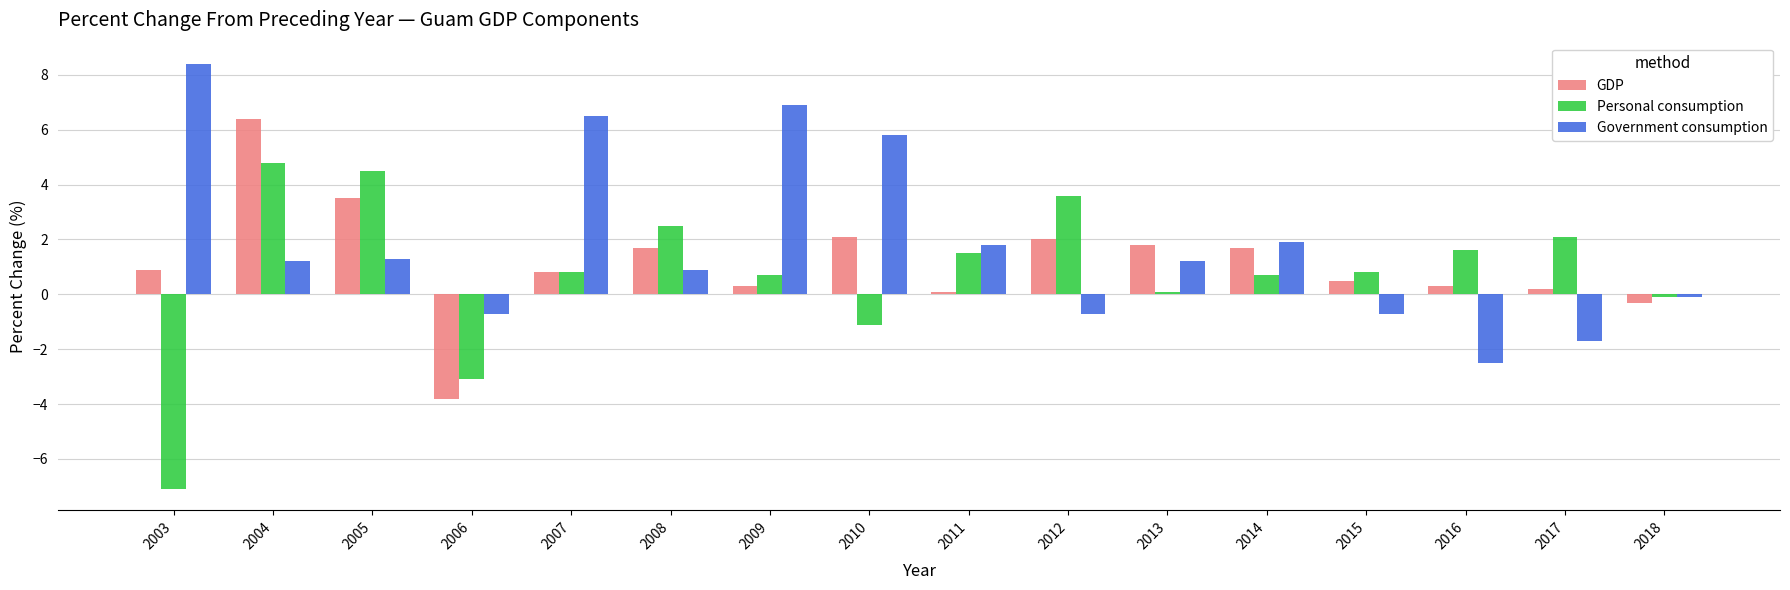

Is the value of Government consumption at 2008 greater than the value of GDP at 2008?

No